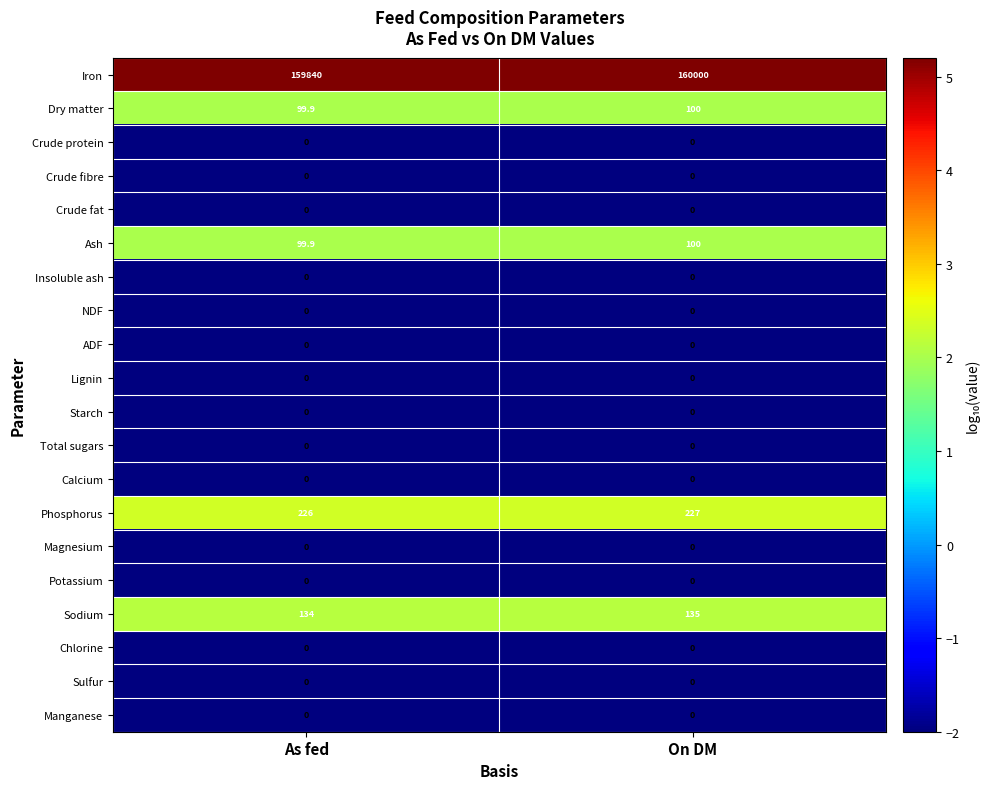

Which series changed the most between As fed and On DM?

Iron